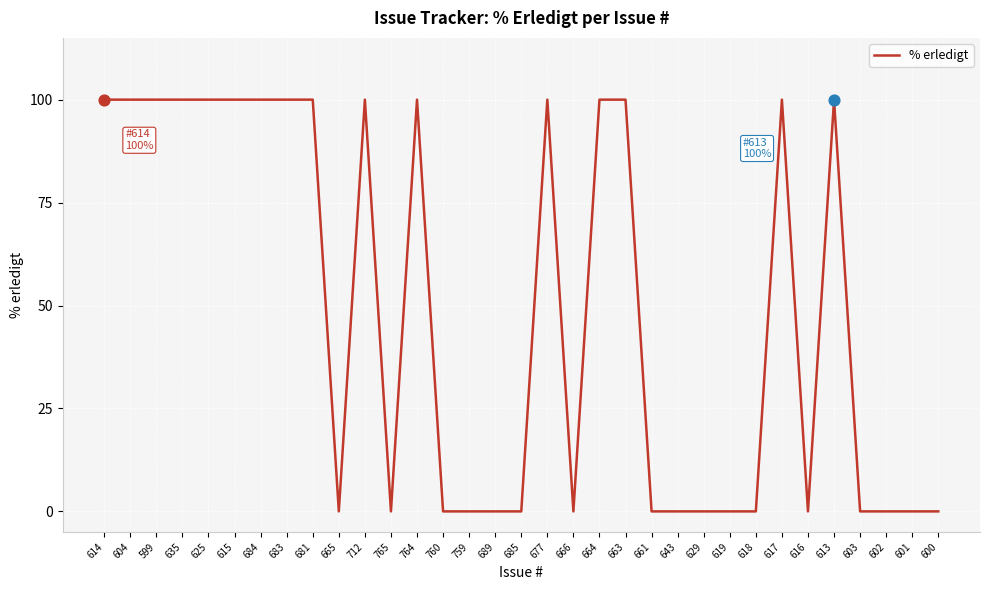

What is the change in value from 681 to 666?

-100